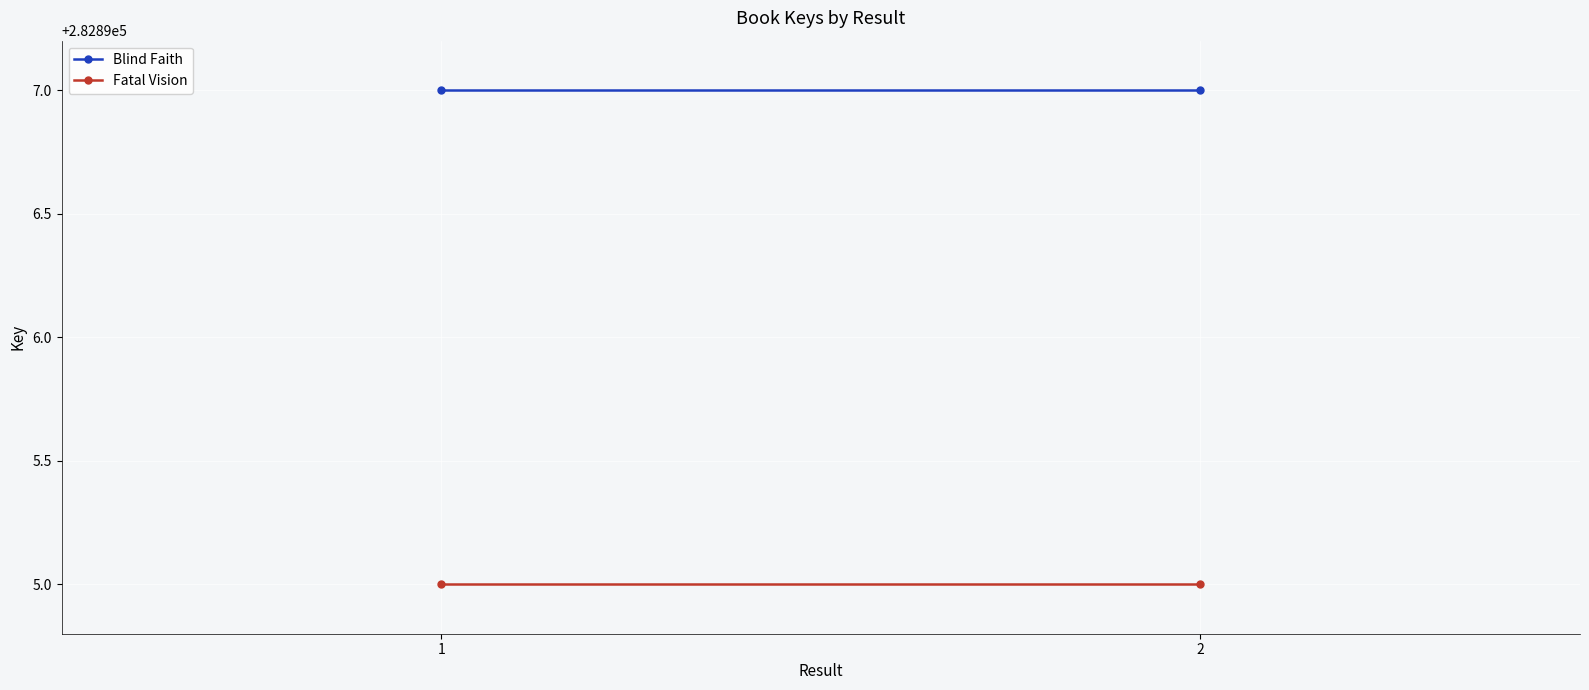

At which label is Fatal Vision closest to 282895?

1